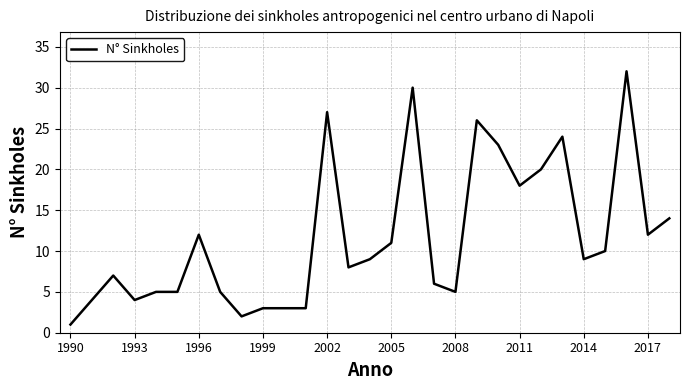

What is the difference between the maximum and minimum values?

31